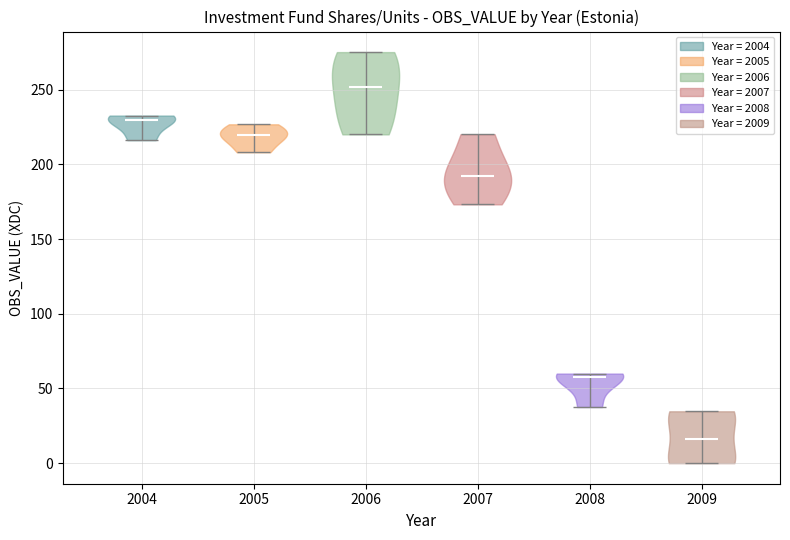

What is the highest point the violin at x = 2005 reaches on the y-axis? The values are not printed on the chart, so give them approximately, as read against the axis.

225